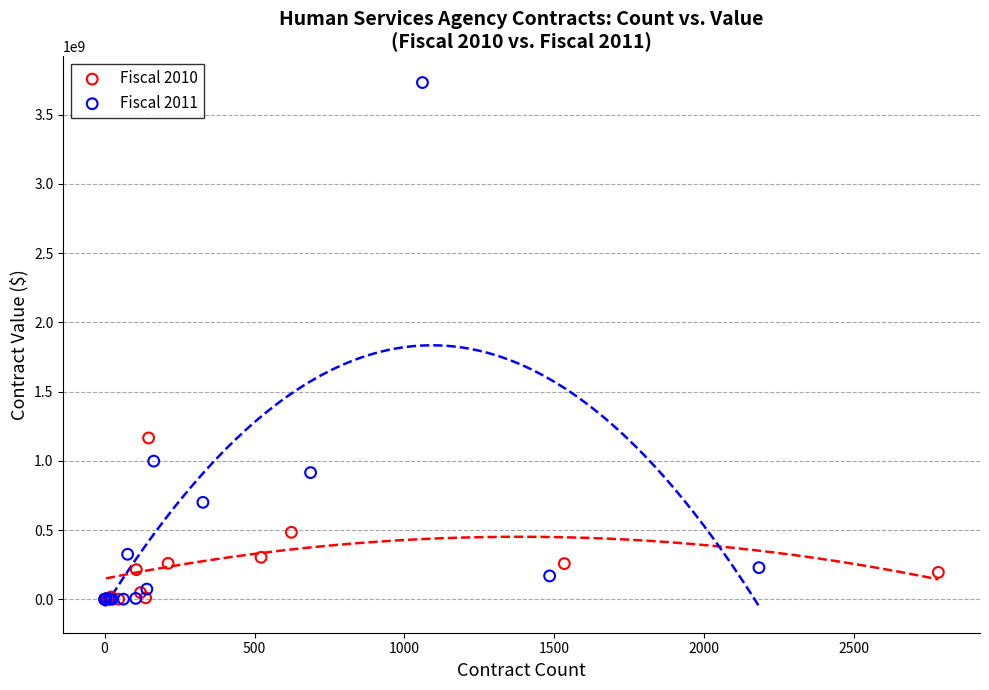

Which series has the largest Y range (max minus min)?

Fiscal 2011